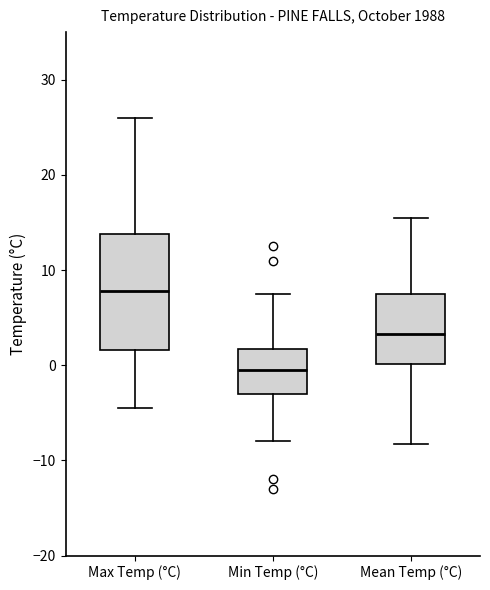

Where does the upper whisker of the box for Max Temp (°C) end on the y-axis? The values are not printed on the chart, so give them approximately, as read against the axis.

26